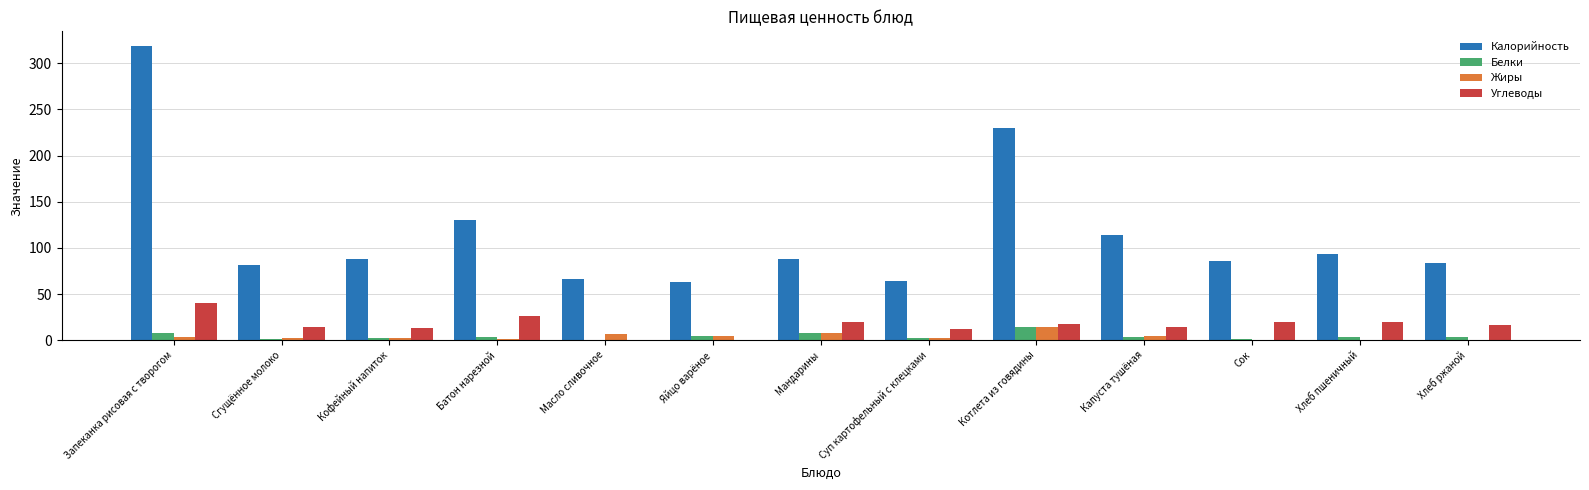

What are all the series names shown in the legend?

Калорийность, Белки, Жиры, Углеводы